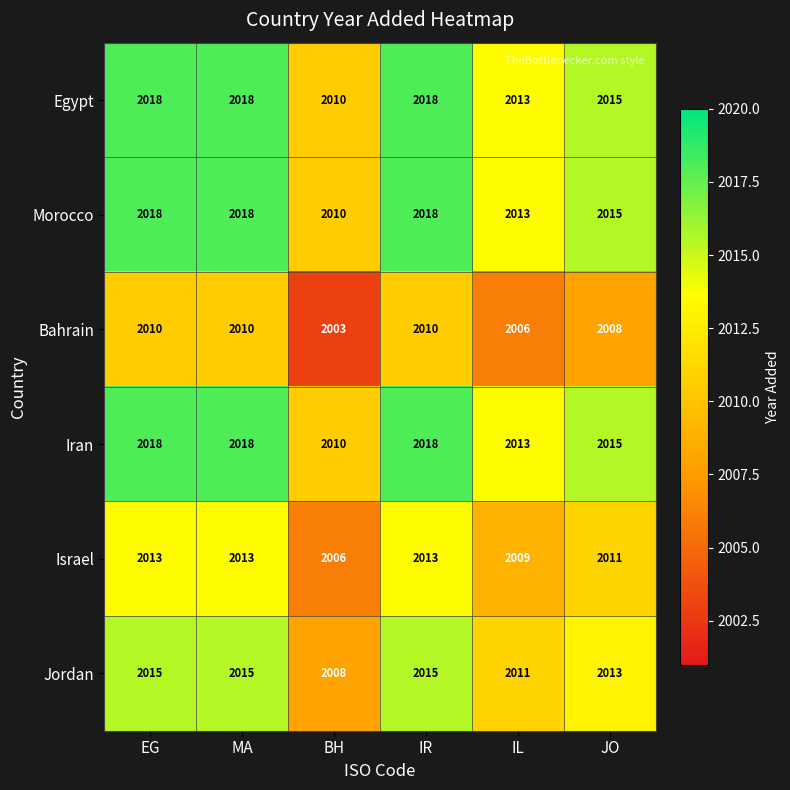

What is the difference between the highest and lowest values at MA?

8